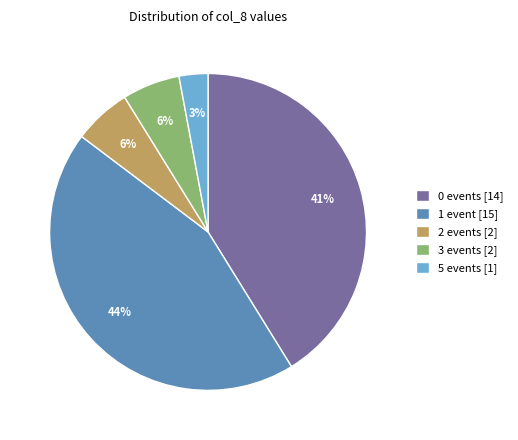

Which category has the smallest portion of the pie?

5 events [1]